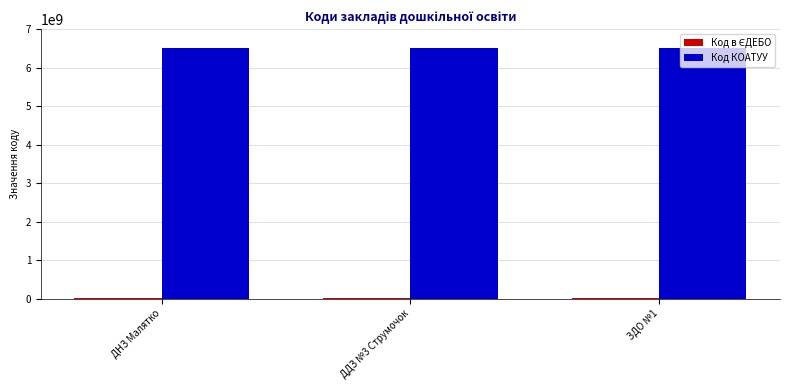

How many groups of bars are there?

3